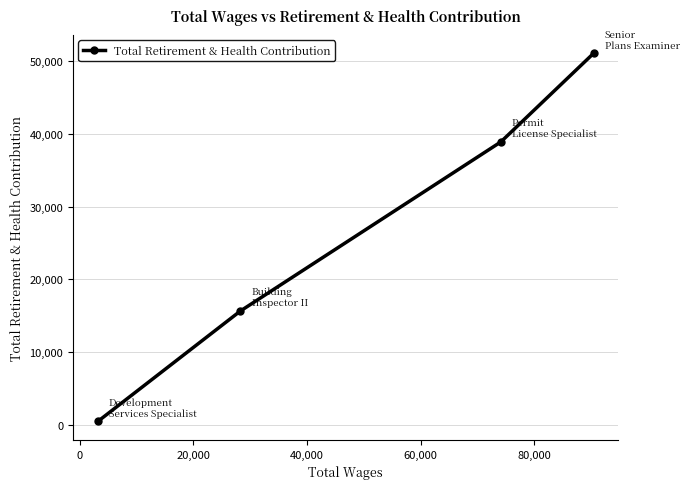

Reading right to left, transcribe all the data shown in this chart.

51104	38903	15631	421